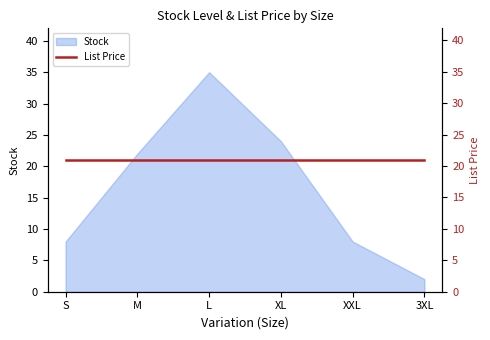

How many data points are above 22?

2